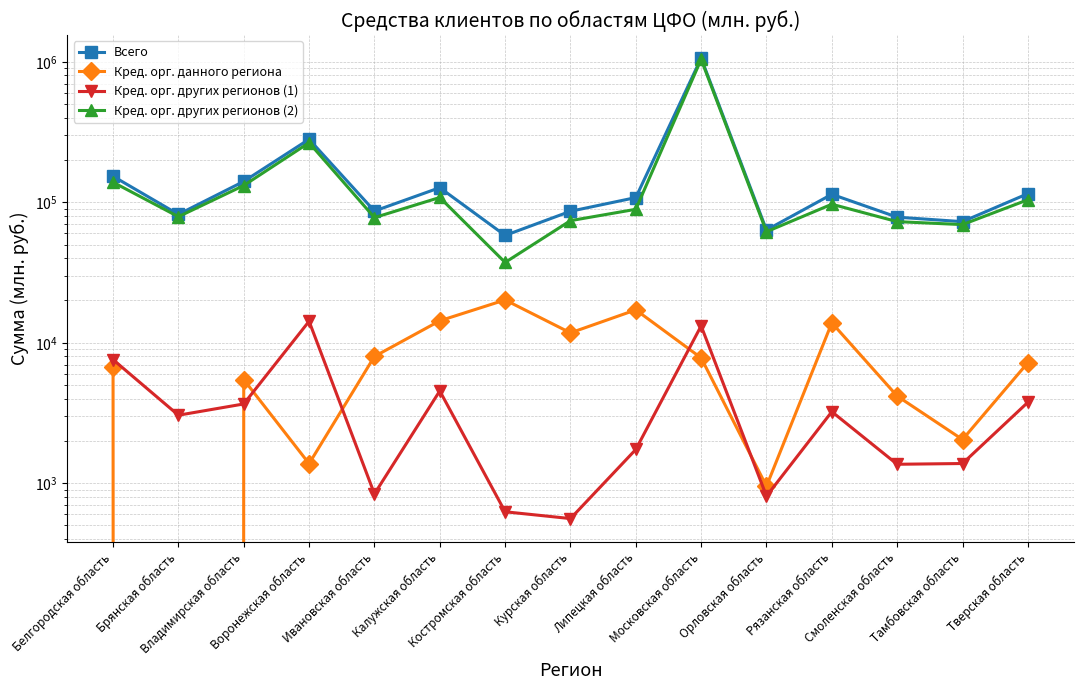

How many times do Кред. орг. данного региона and Кред. орг. других регионов (1) cross each other?

5